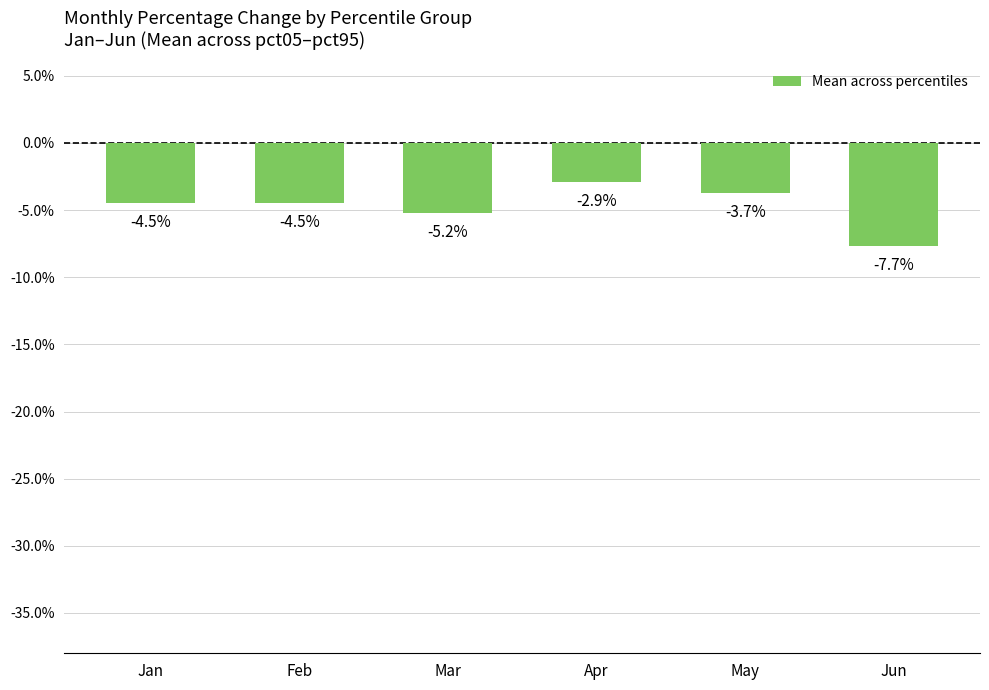

Where is the data nearest to the value 0?

Apr